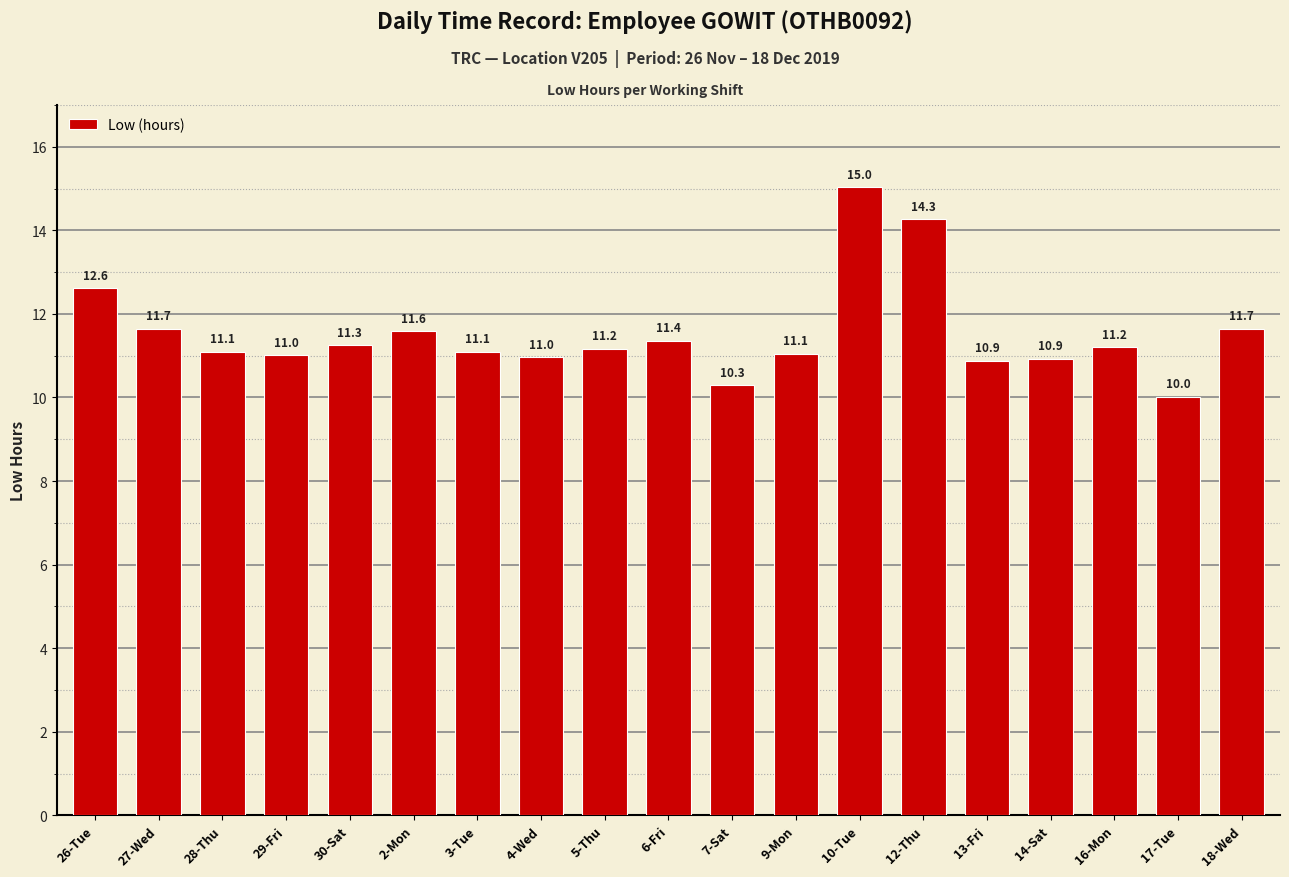

How many bars are there in total?

19